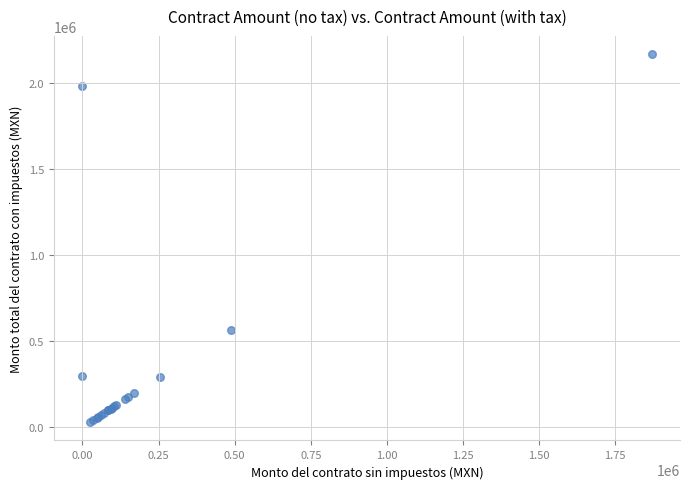

What Y value in the scatter plot is closest to 1098706?

564855.0